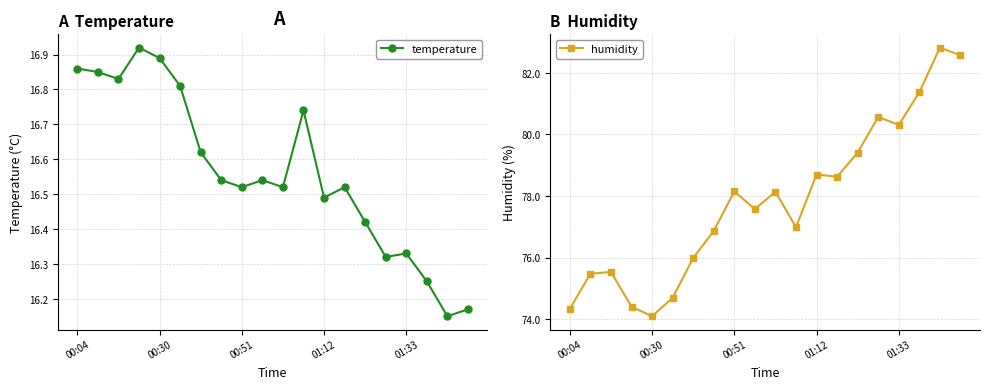

Reading left to right, transcribe all the data shown in this chart.

temperature: 16.9	16.9	16.8	16.9	16.9	16.8	16.6	16.5	16.5	16.5	16.5	16.7	16.5	16.5	16.4	16.3	16.3	16.2	16.1	16.2
humidity: 74.3	75.5	75.5	74.4	74.1	74.7	76.0	76.9	78.2	77.6	78.1	77.0	78.7	78.6	79.4	80.6	80.3	81.4	82.8	82.6